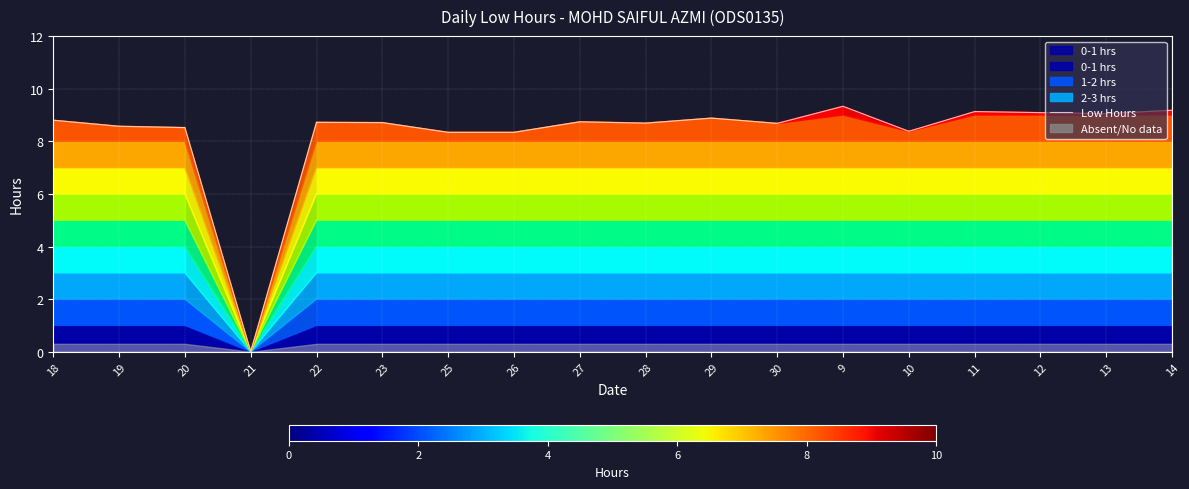

Reading left to right, what are all the values shown in this chart?

18=8.8	19=8.6	20=8.5	21=0.0	22=8.7	23=8.7	25=8.3	26=8.3	27=8.7	28=8.7	29=8.9	30=8.7	9=9.3	10=8.4	11=9.1	12=9.1	13=9.1	14=9.2